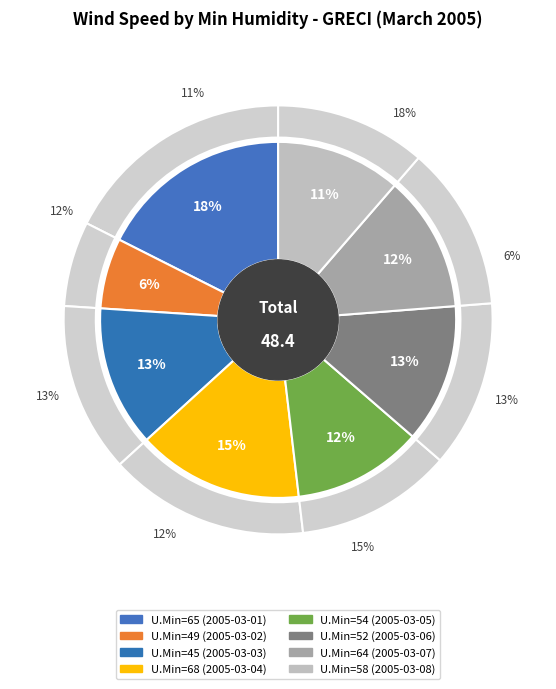

To the nearest percent, what portion does 52 represent?

13%